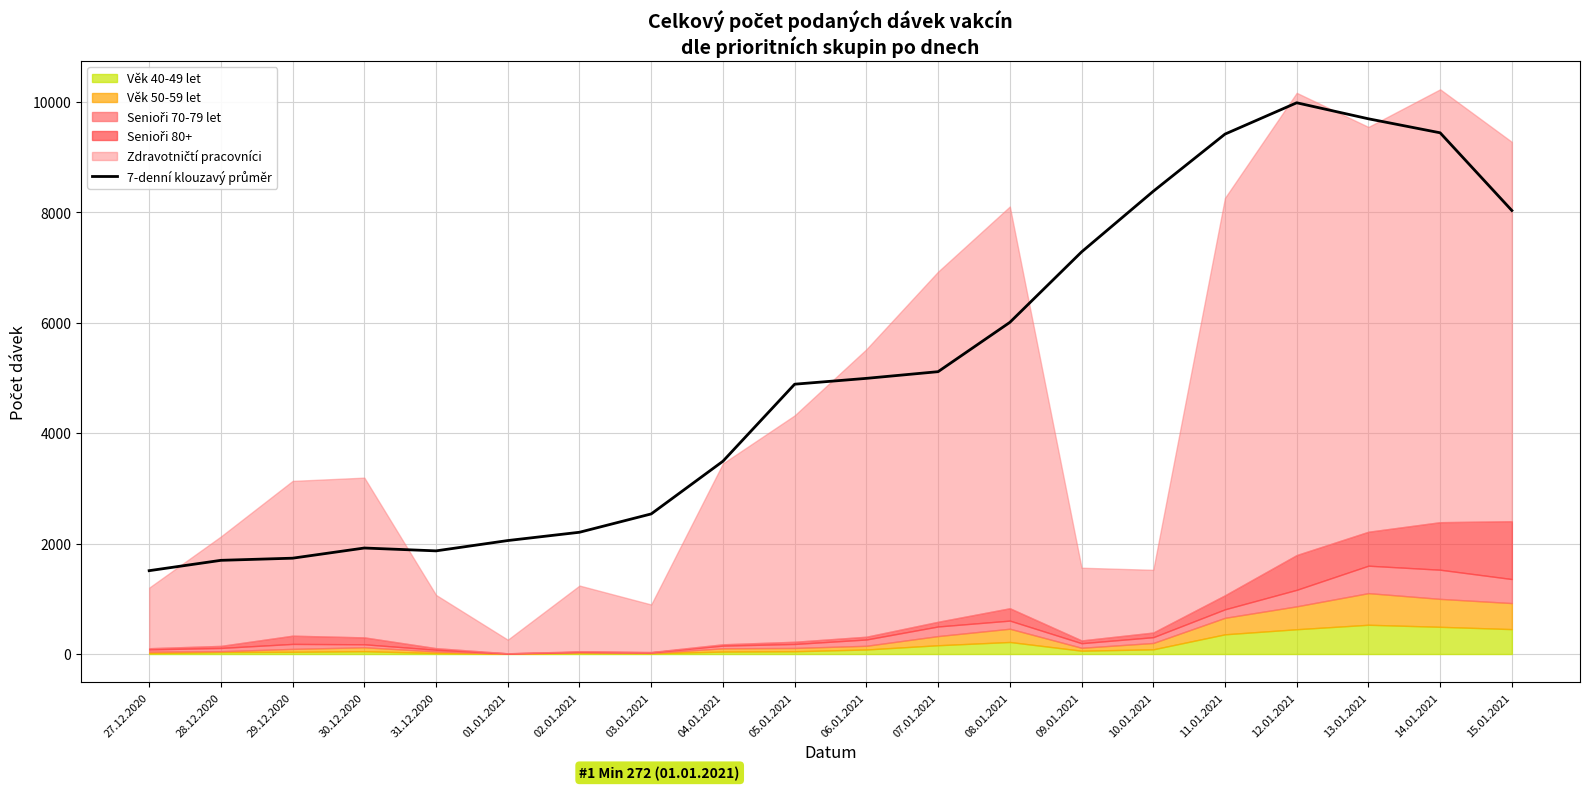

What is the change in value from 28.12.2020 to 07.01.2021?

+3417.7